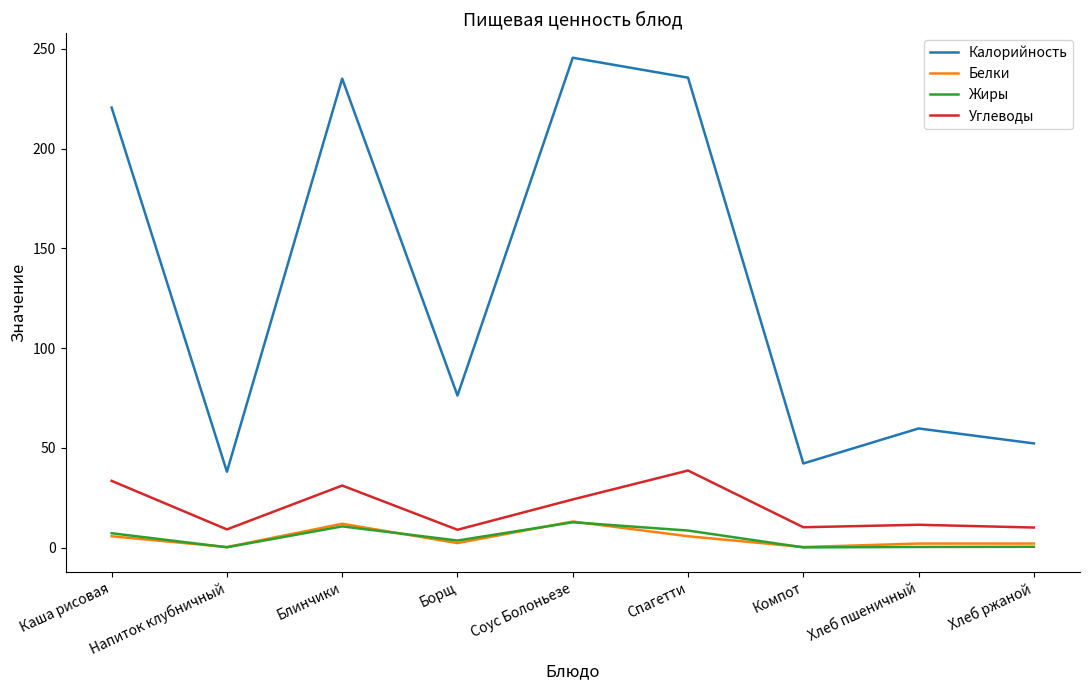

Count the number of categories in the chart.

9